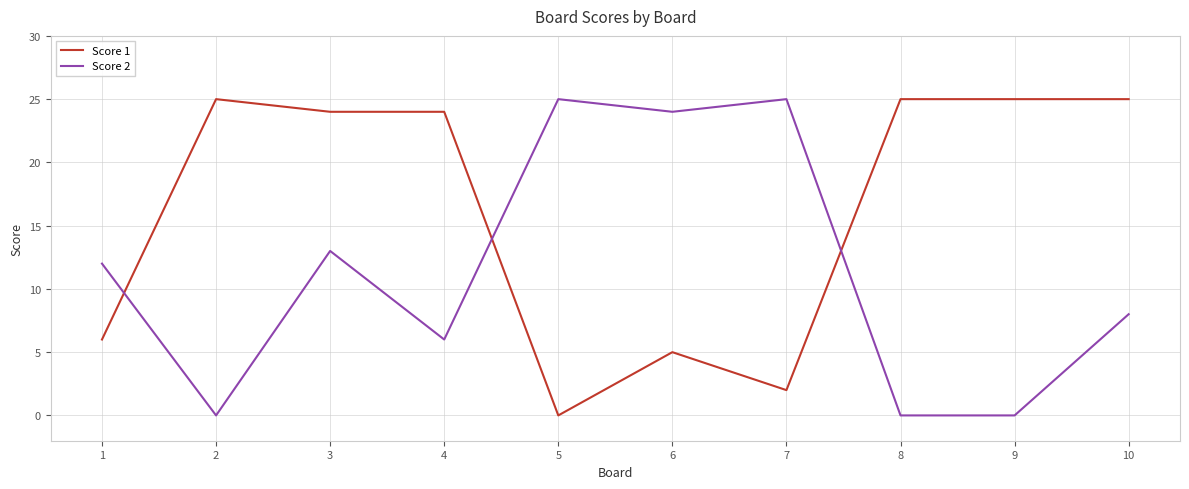

Which series changed the most between 3 and 10?

Score 2